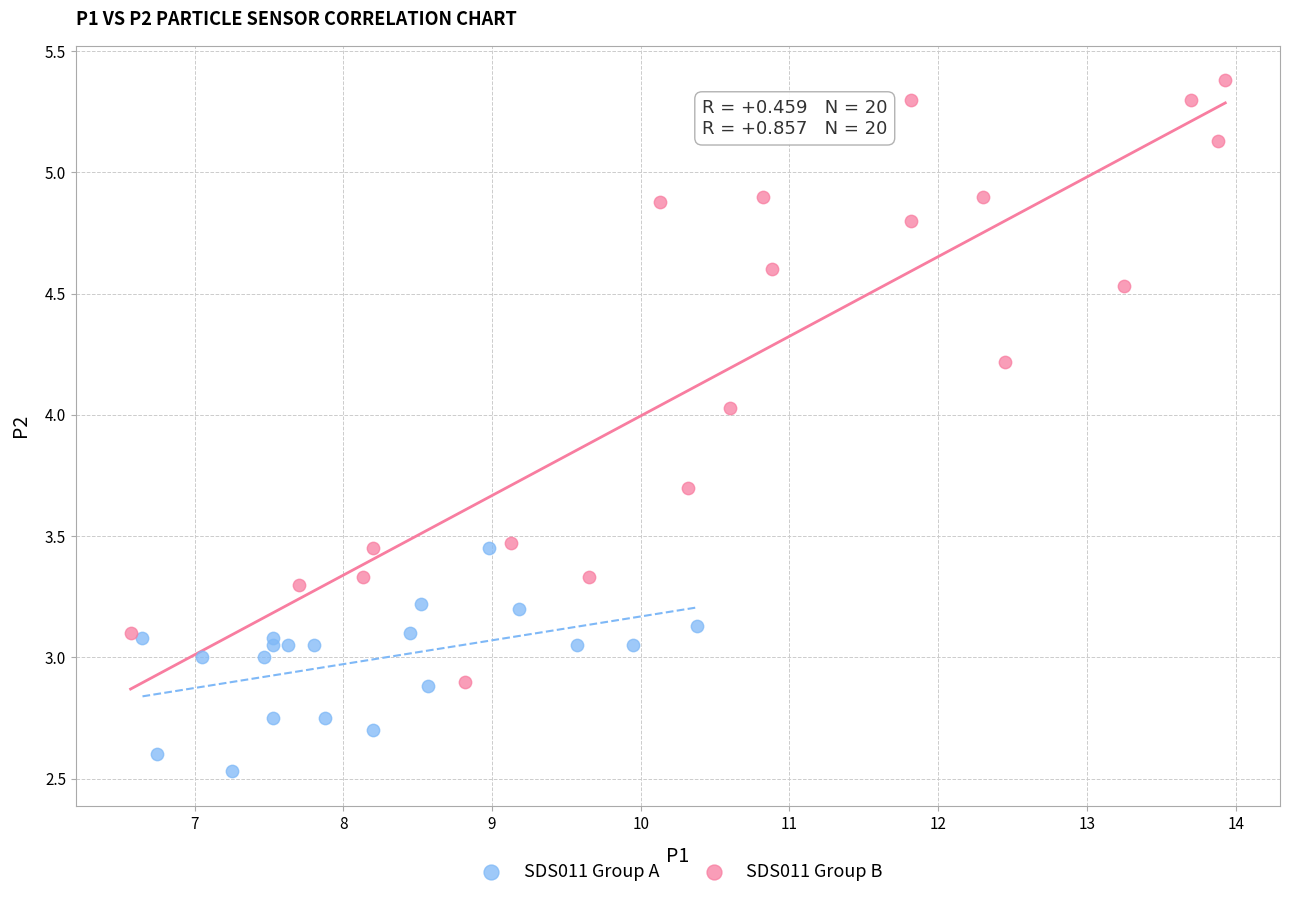

Which series contains the highest Y value?

SDS011 Group B